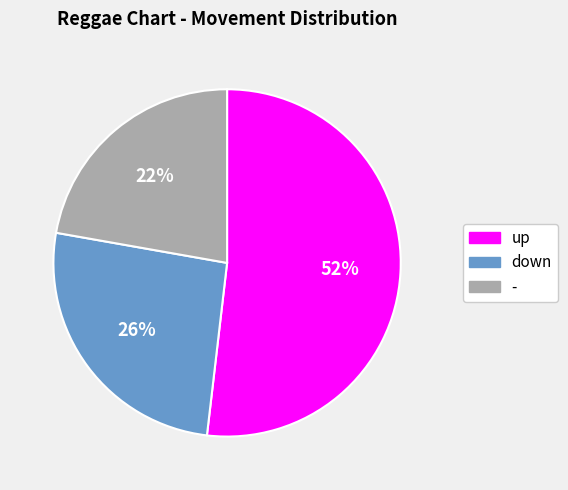

Which category accounts for the majority?

up